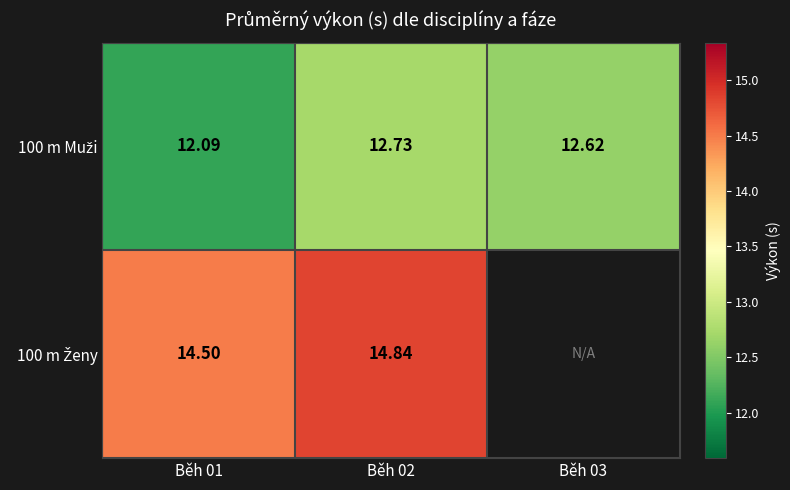

Between Běh 02 and Běh 01, which is larger?

Běh 02